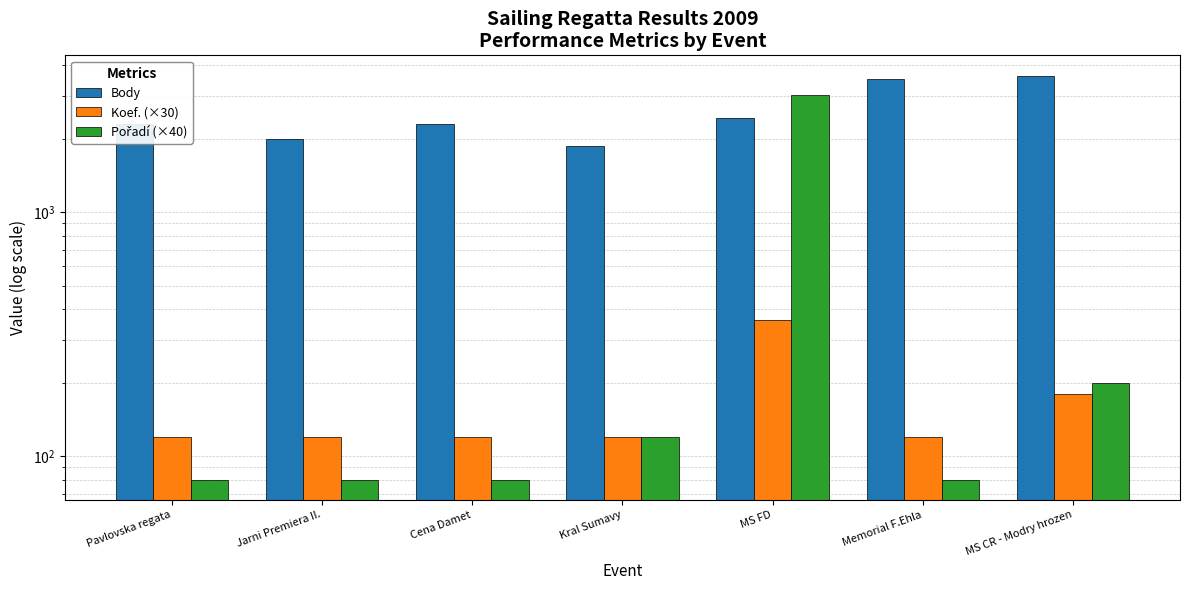

What is the sum of all Body values?

18079